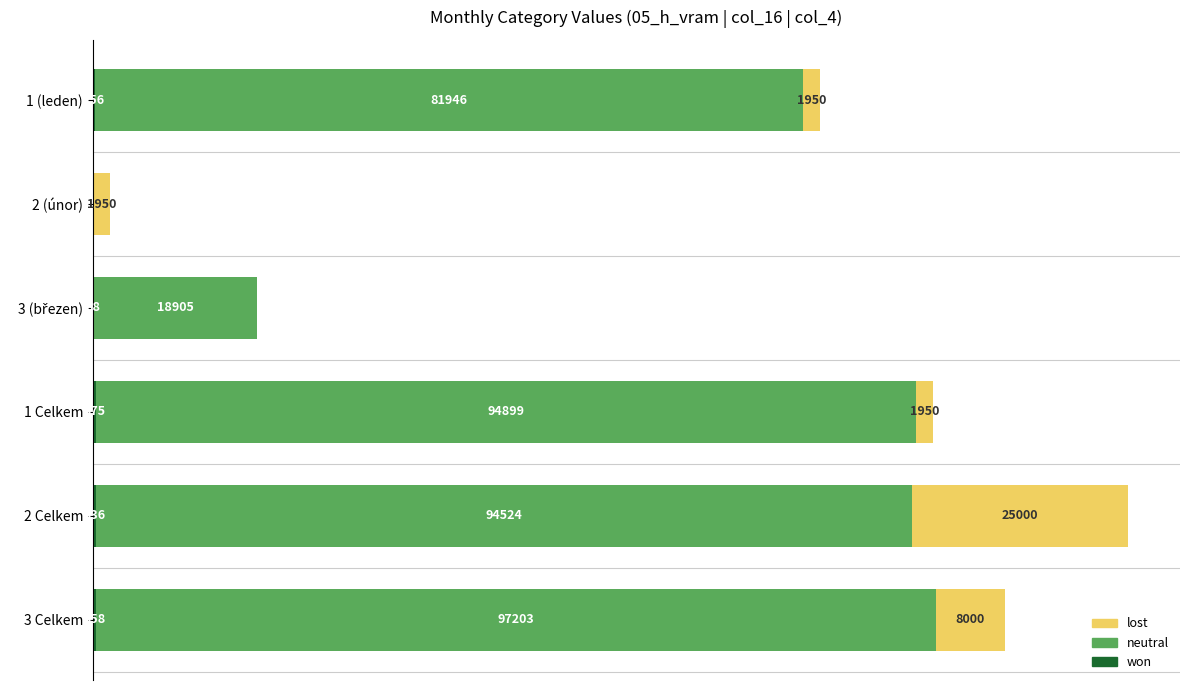

At which category is the sum across all series the highest?

2 Celkem